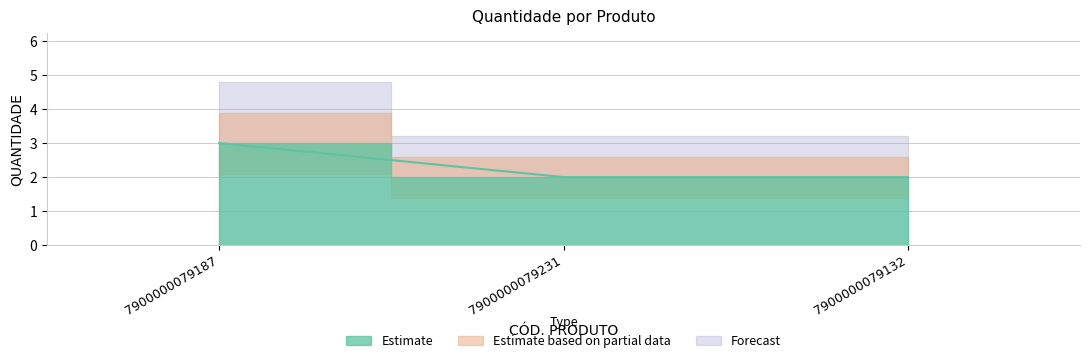

True or false: the data shows 2 at 7900000079231.

True